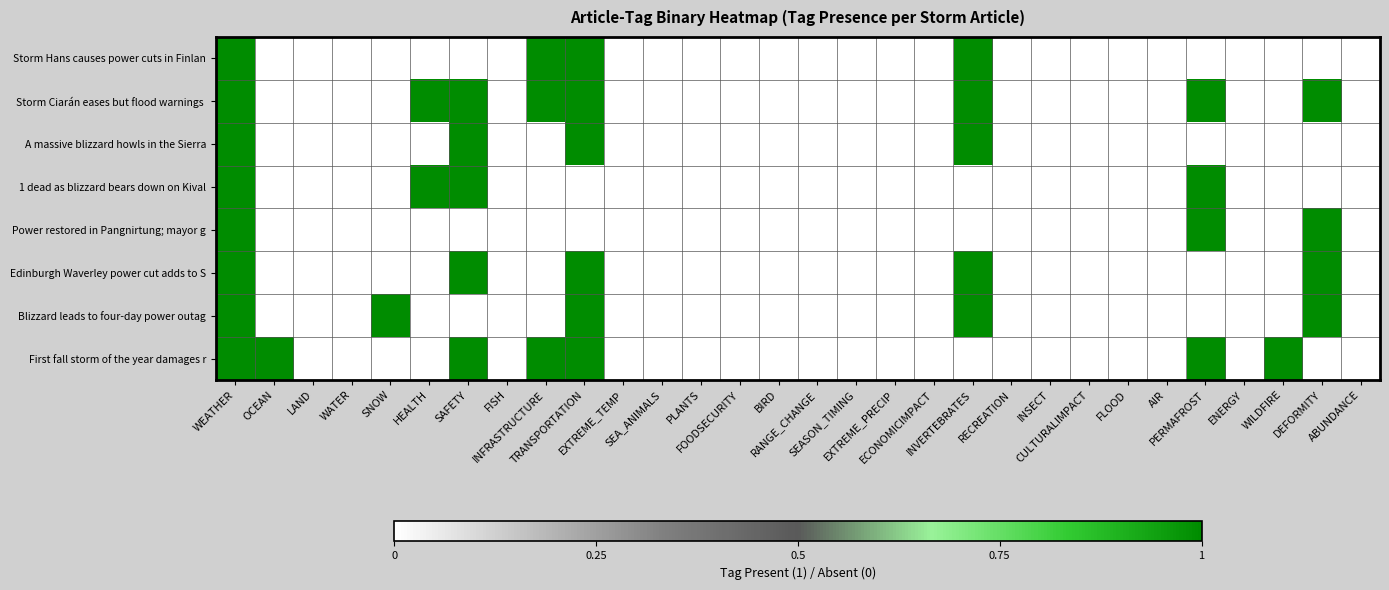

Which series has the largest range (max minus min)?

Storm Hans causes power cuts in Finlan